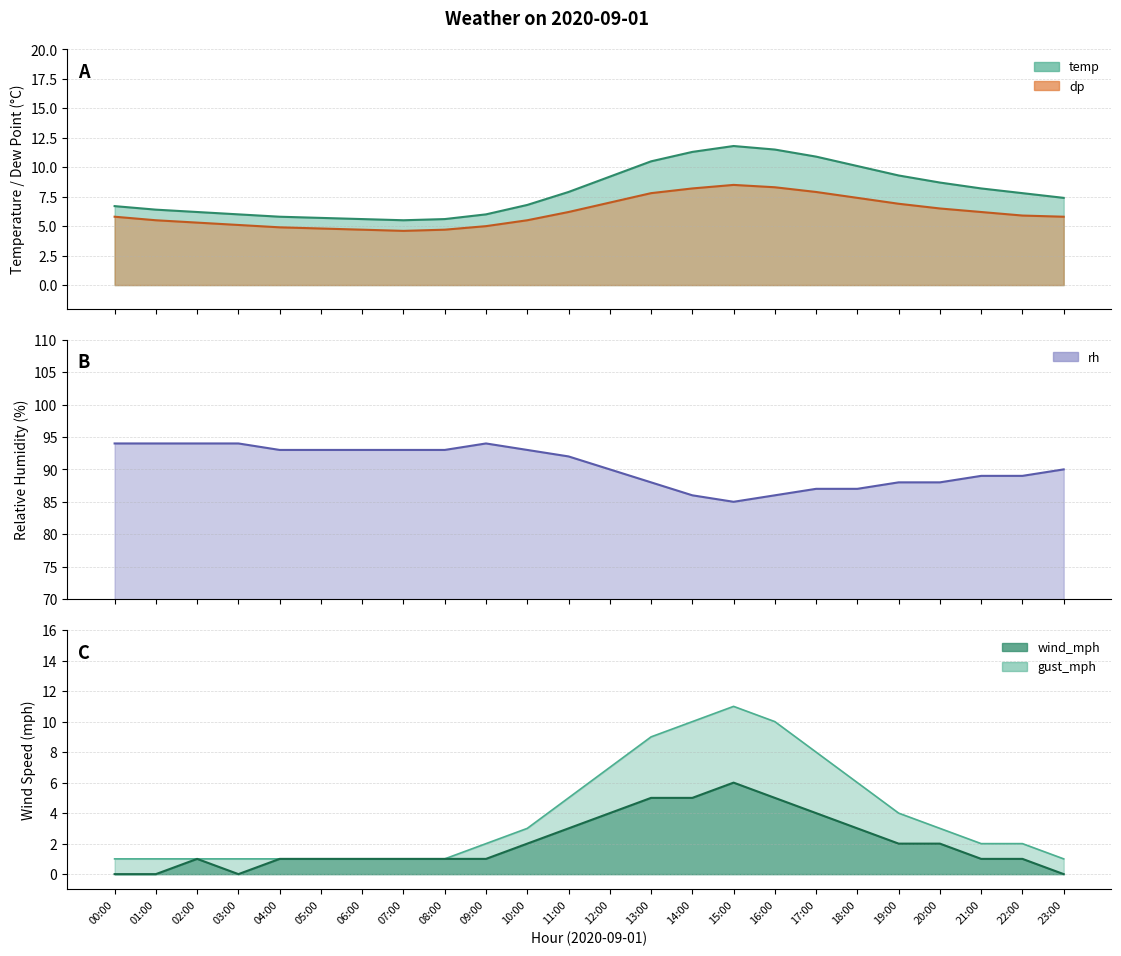

How many gust_mph values are between 1 and 7?

19